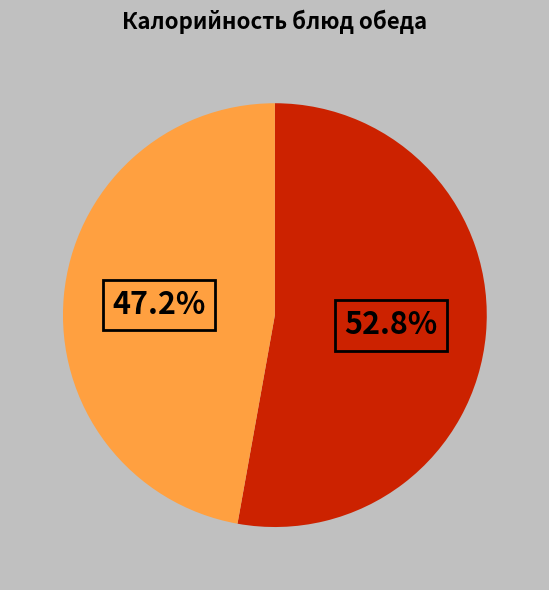

Is there a majority slice in this chart?

Yes